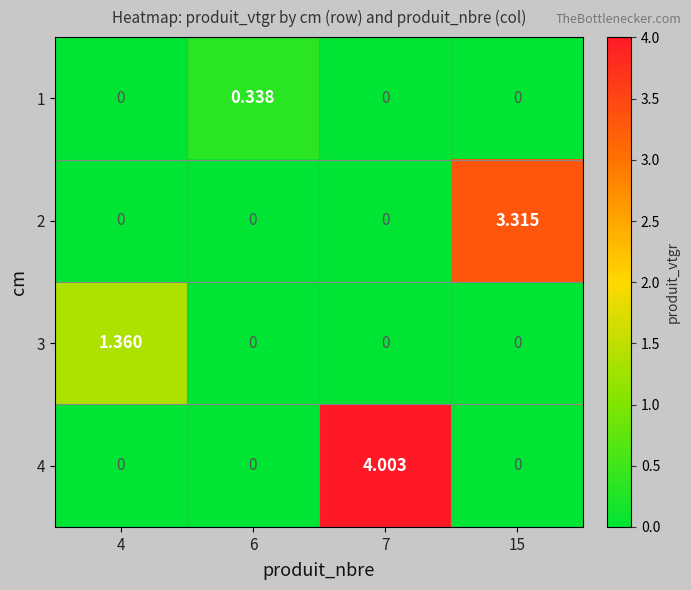

Rank the series by their maximum value, from lowest to highest.

1, 3, 2, 4